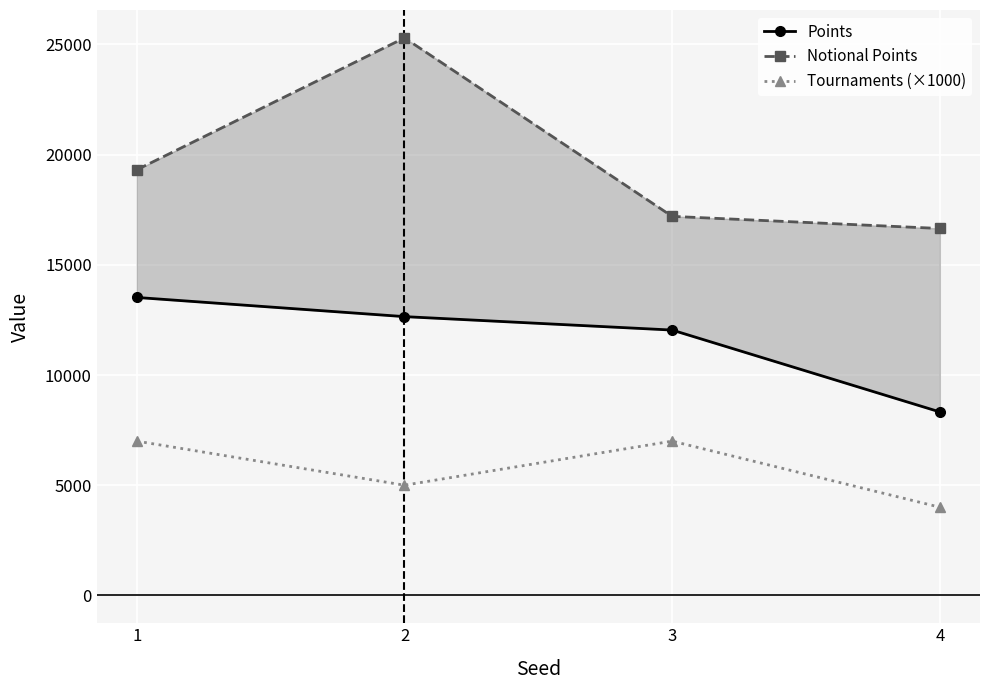

True or false: Points has a value of 12650.0 at 2.

True